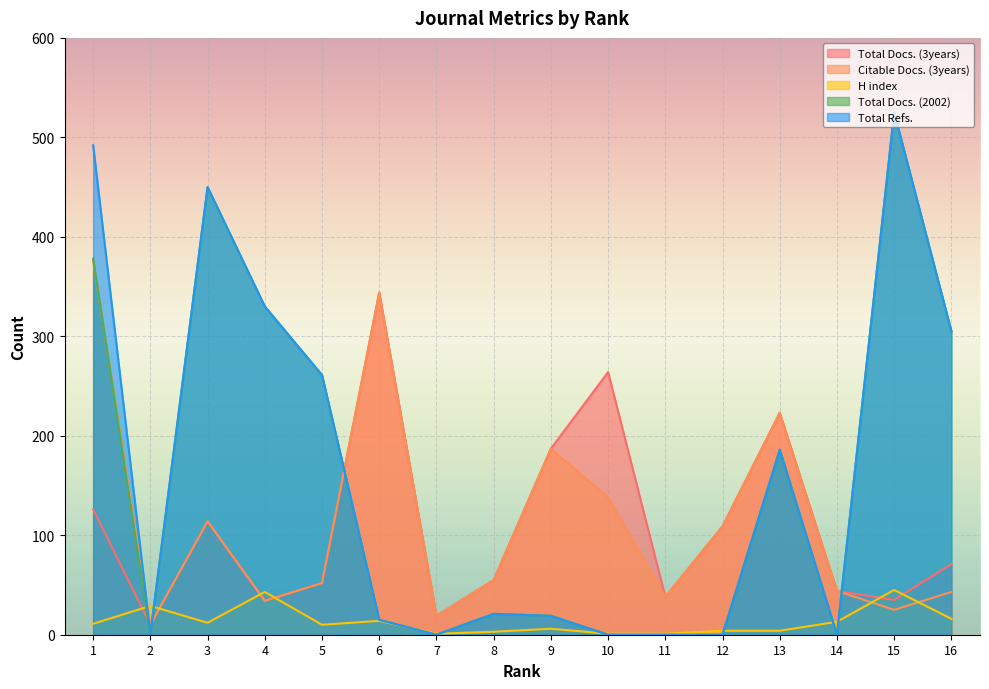

Rank the categories by H index value from highest to lowest.

15, 4, 2, 16, 6, 14, 3, 1, 5, 9, 12, 13, 8, 7, 10, 11